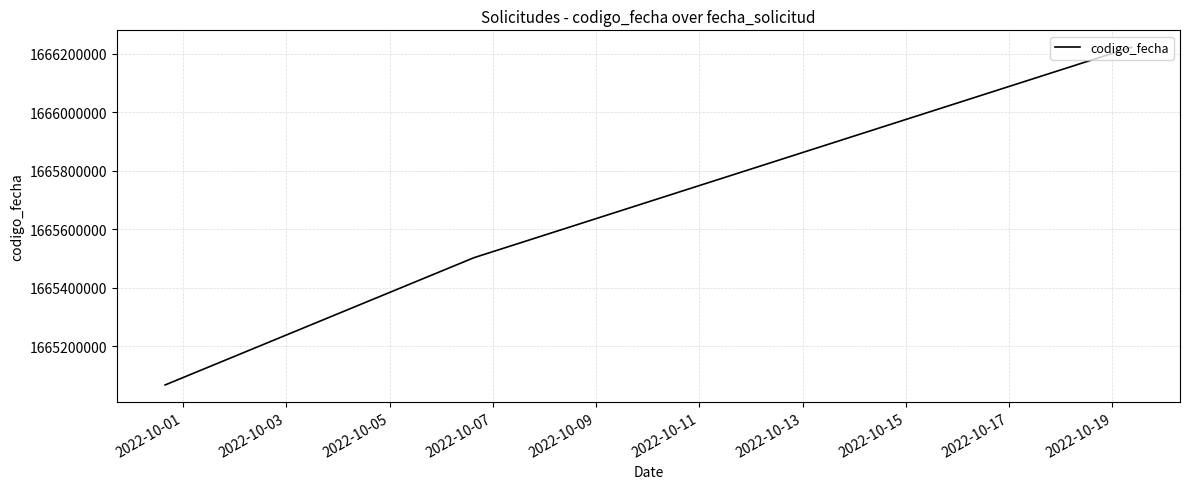

What is the difference between the maximum and minimum values?

1155443